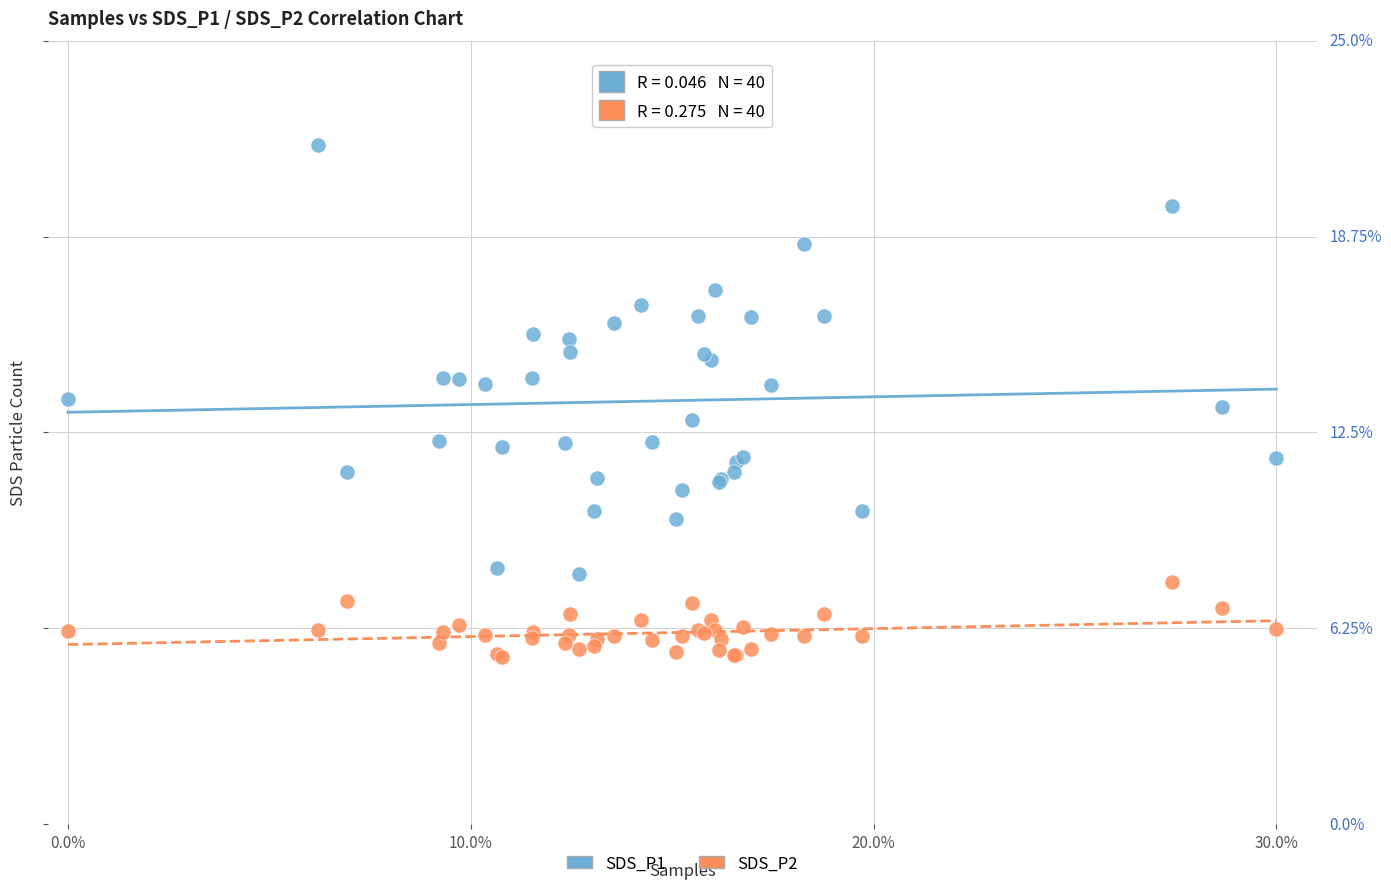

What are all the series names shown in the legend?

SDS_P1, SDS_P2